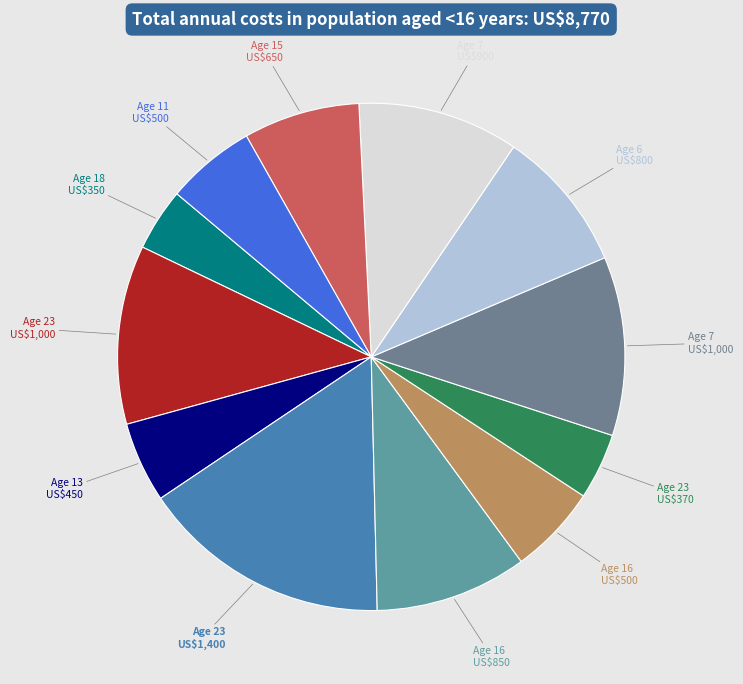

Count the number of slices in the pie.

12